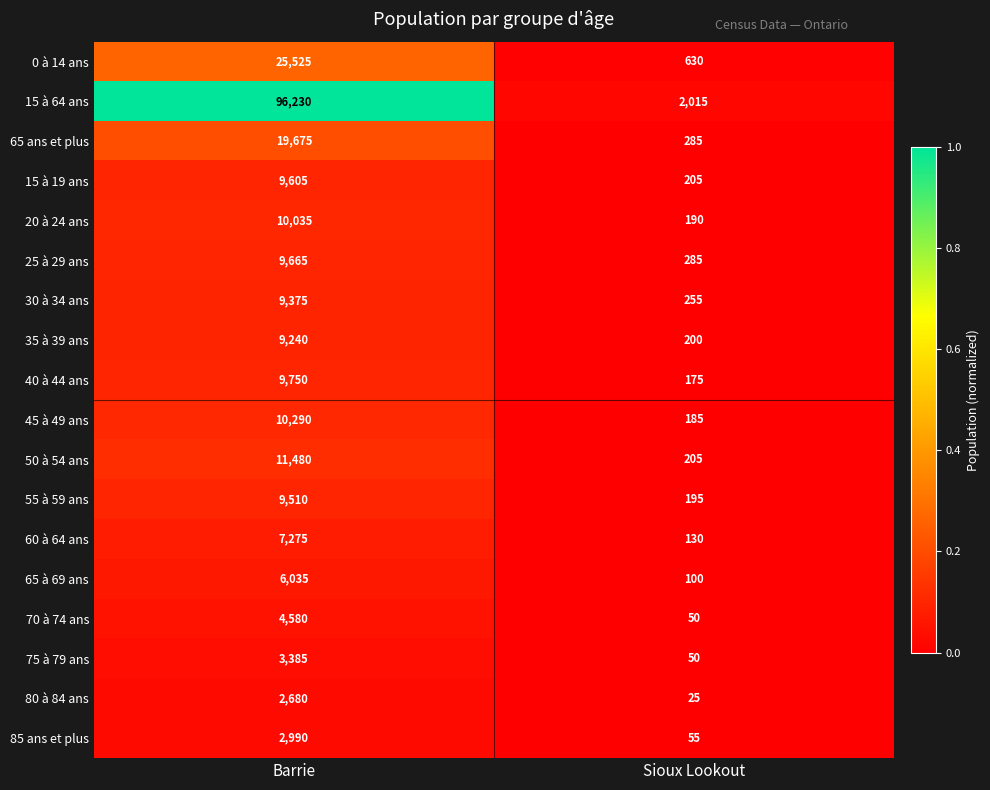

Which series has the largest range (max minus min)?

15 à 64 ans